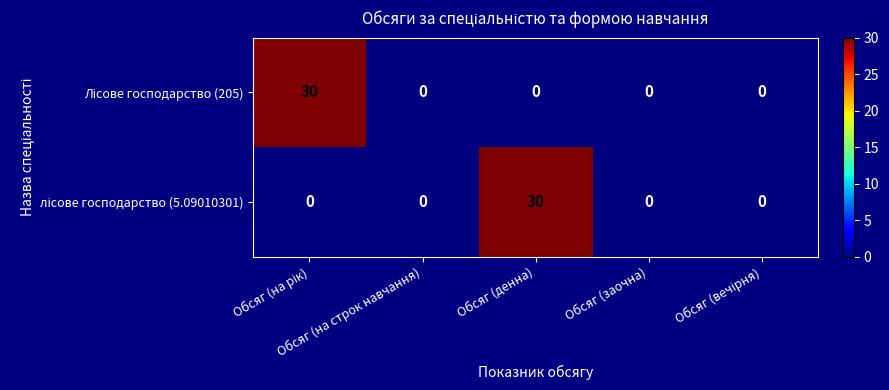

What is the greatest value displayed?

30